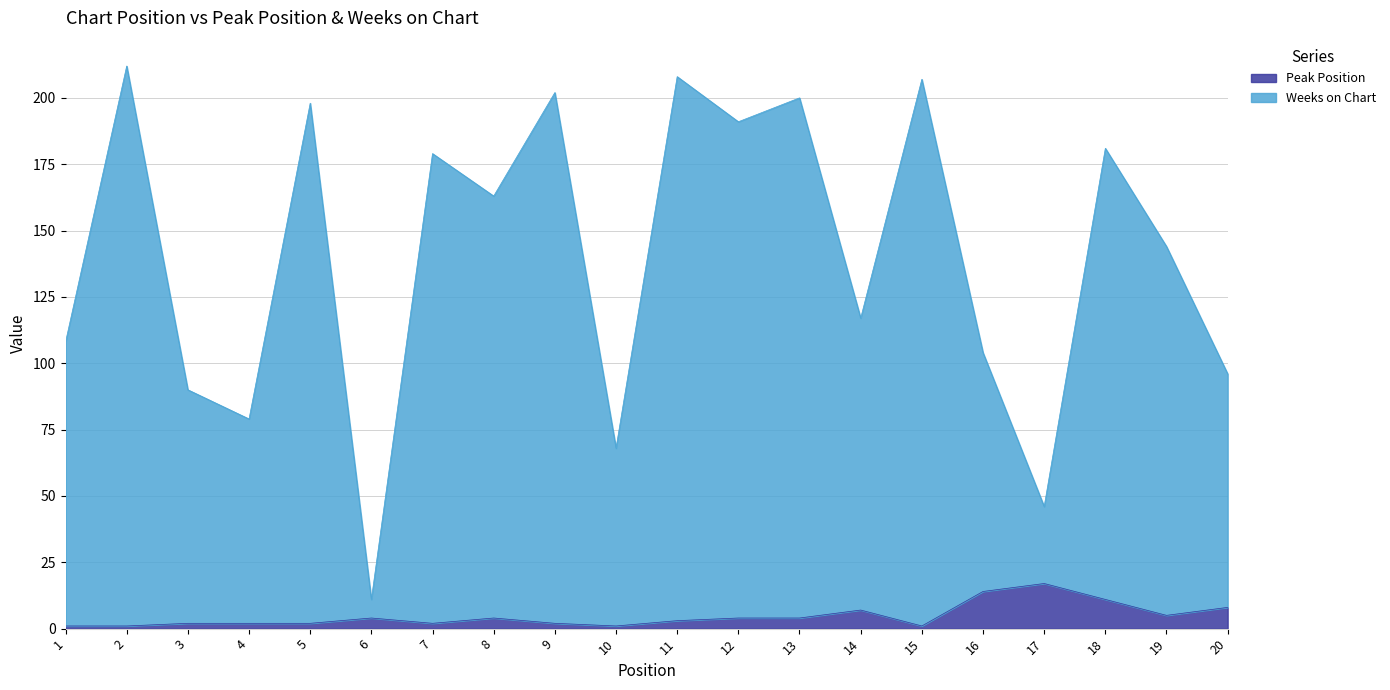

What are all the series names shown in the legend?

Peak Position, Weeks on Chart